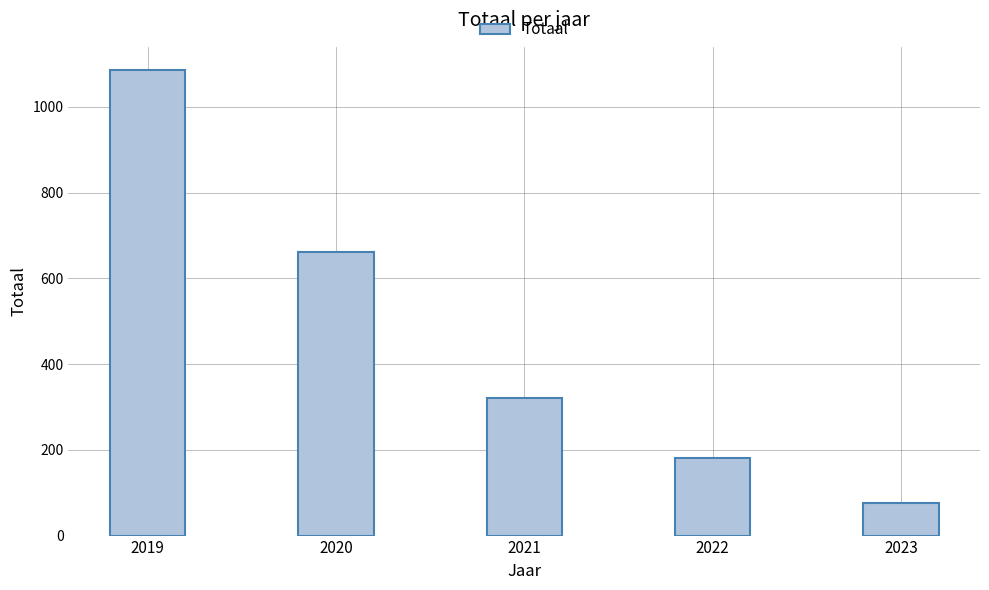

What is the ratio of the value at 2019 to the value at 2020?

1.6